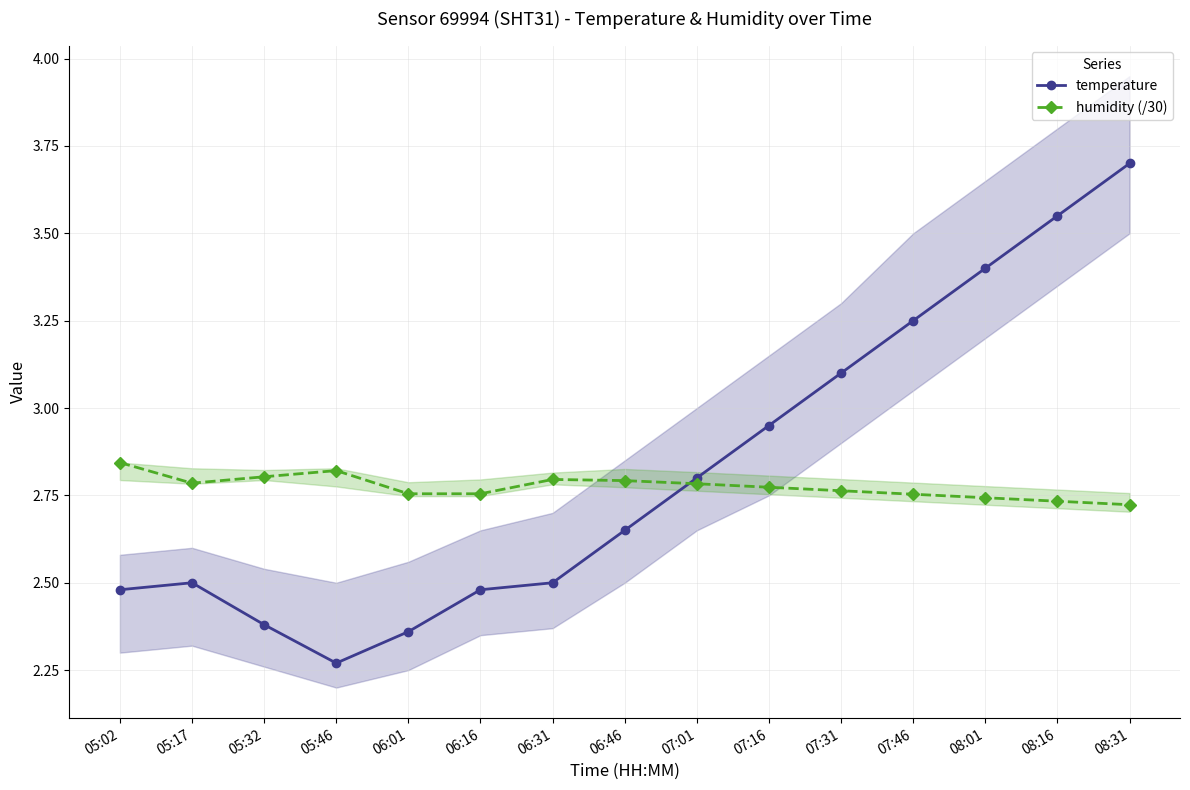

Is this an area chart (filled region under the line)?

No